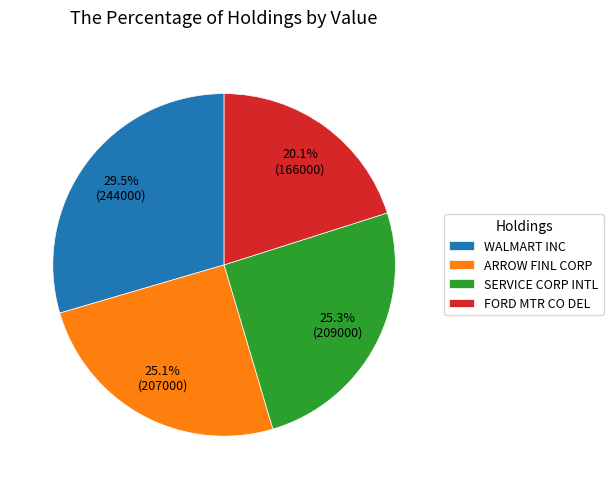

Count the number of slices in the pie.

4